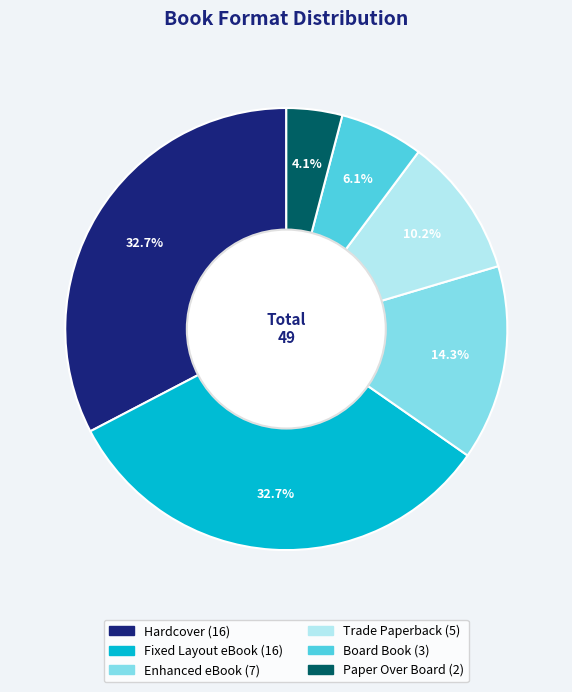

Is there any slice that represents more than half of the pie?

No